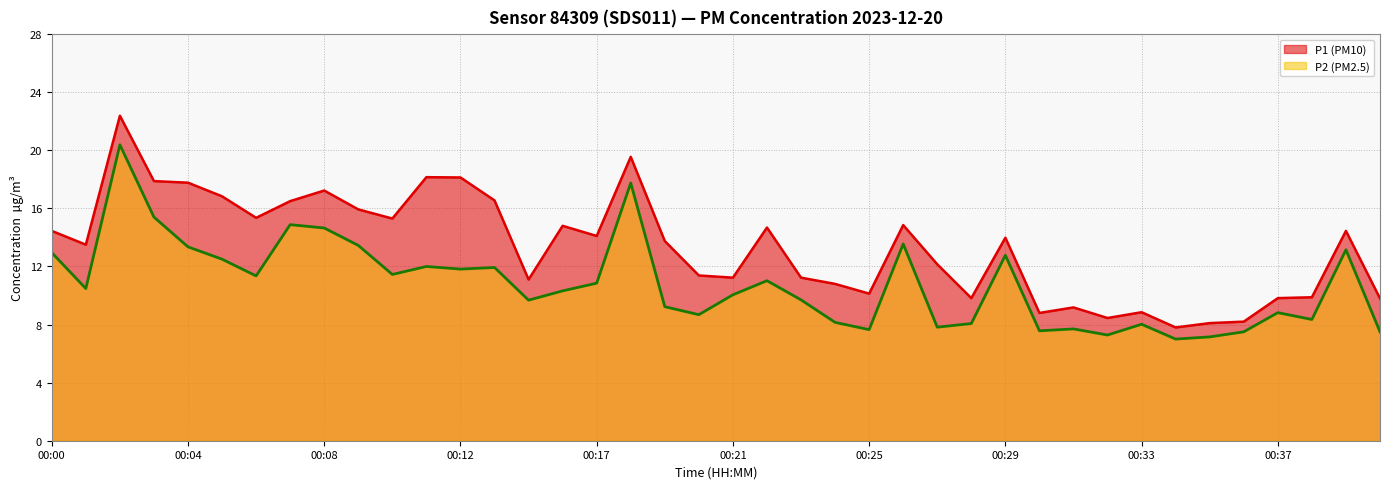

What is the value of the P2 point at the 39th from the left?

13.2